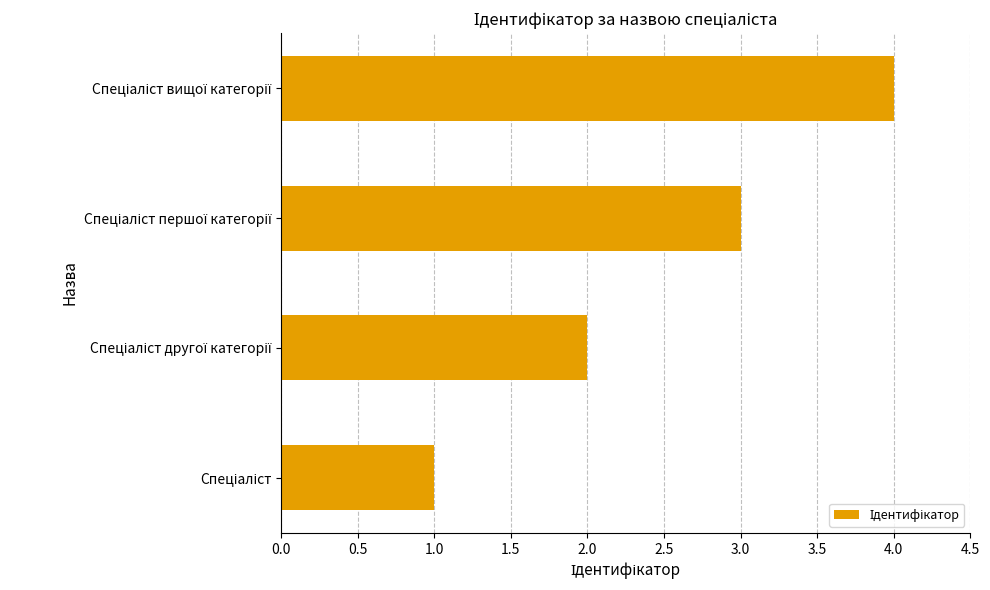

How many series are shown in this chart?

1